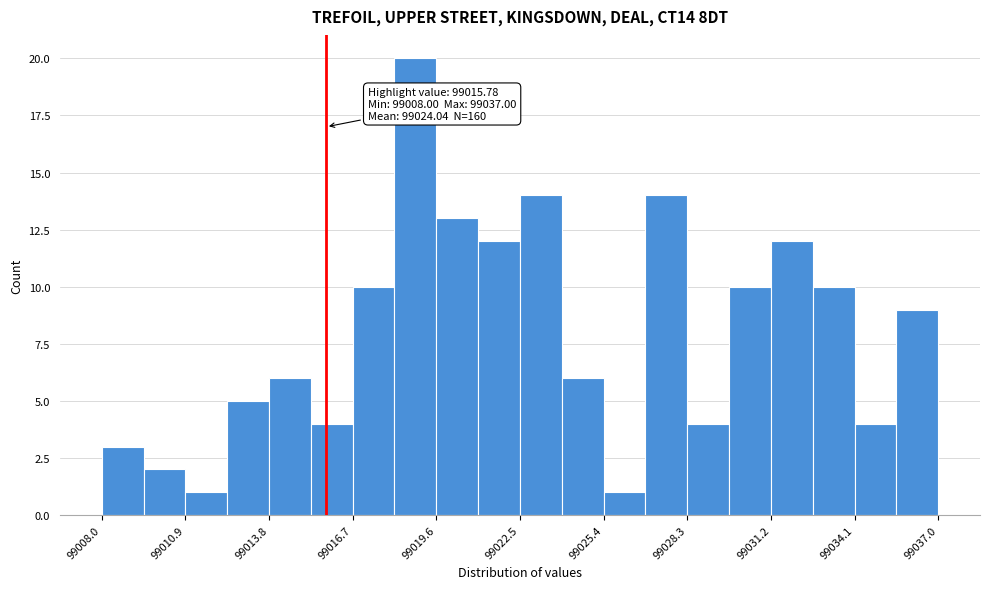

Read against the x-axis, roughly where is the centre of the tallest bar?

99019.0